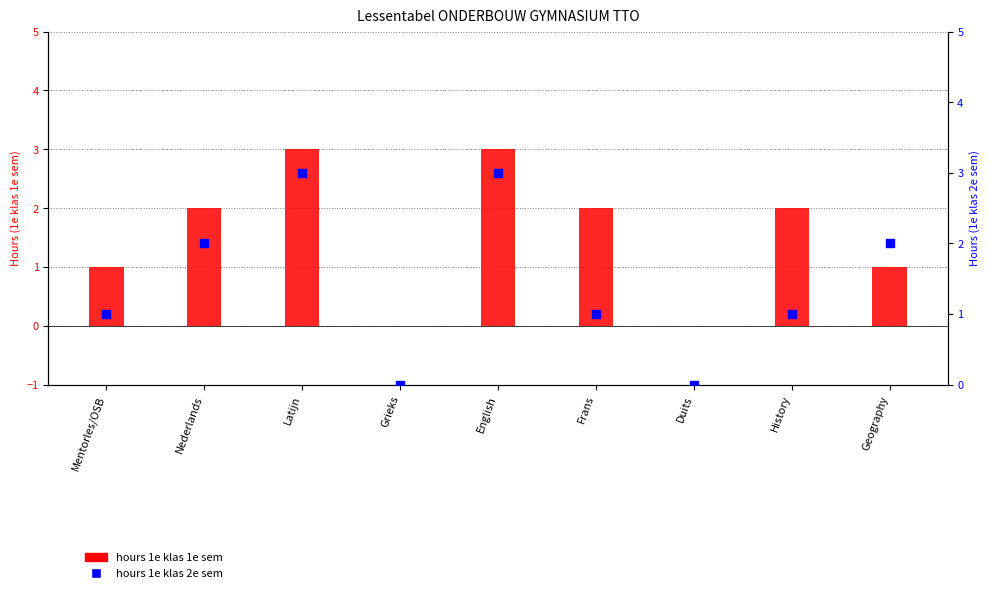

Which series has the largest total across all categories?

1e klas 1e sem